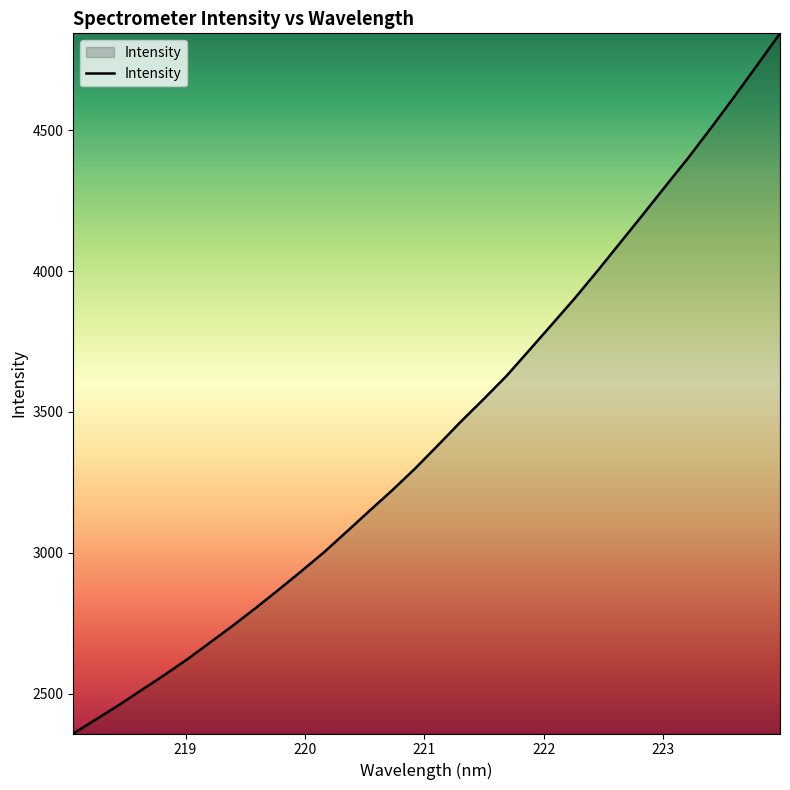

What is the maximum value shown in the chart?

4843.7